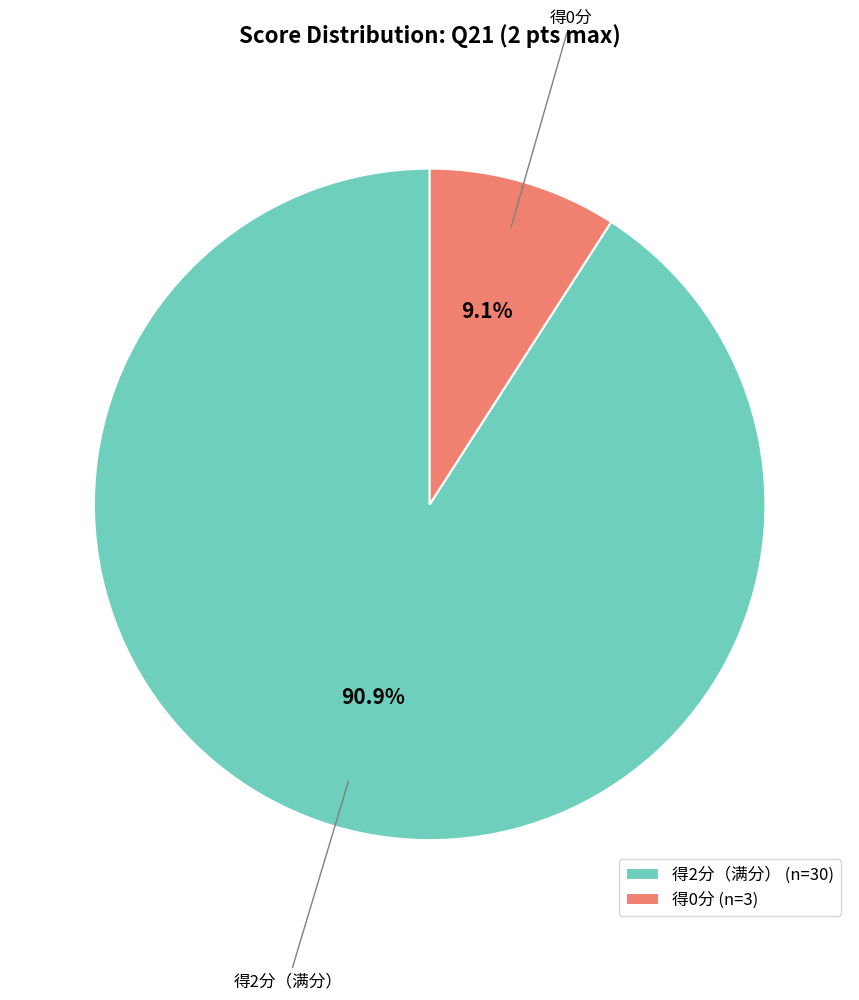

Between 得2分（满分） (n=30) and 得0分 (n=3), which is larger?

得2分（满分） (n=30)